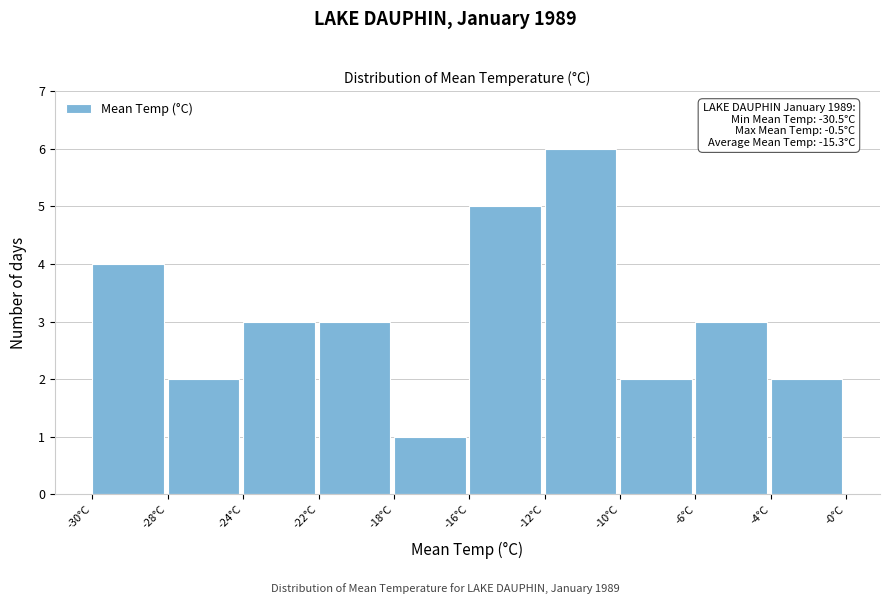

Reading left to right, extract all data points from this chart.

-30°C=4	-28°C=2	-24°C=3	-22°C=3	-18°C=1	-16°C=5	-12°C=6	-10°C=2	-6°C=3	-4°C=2